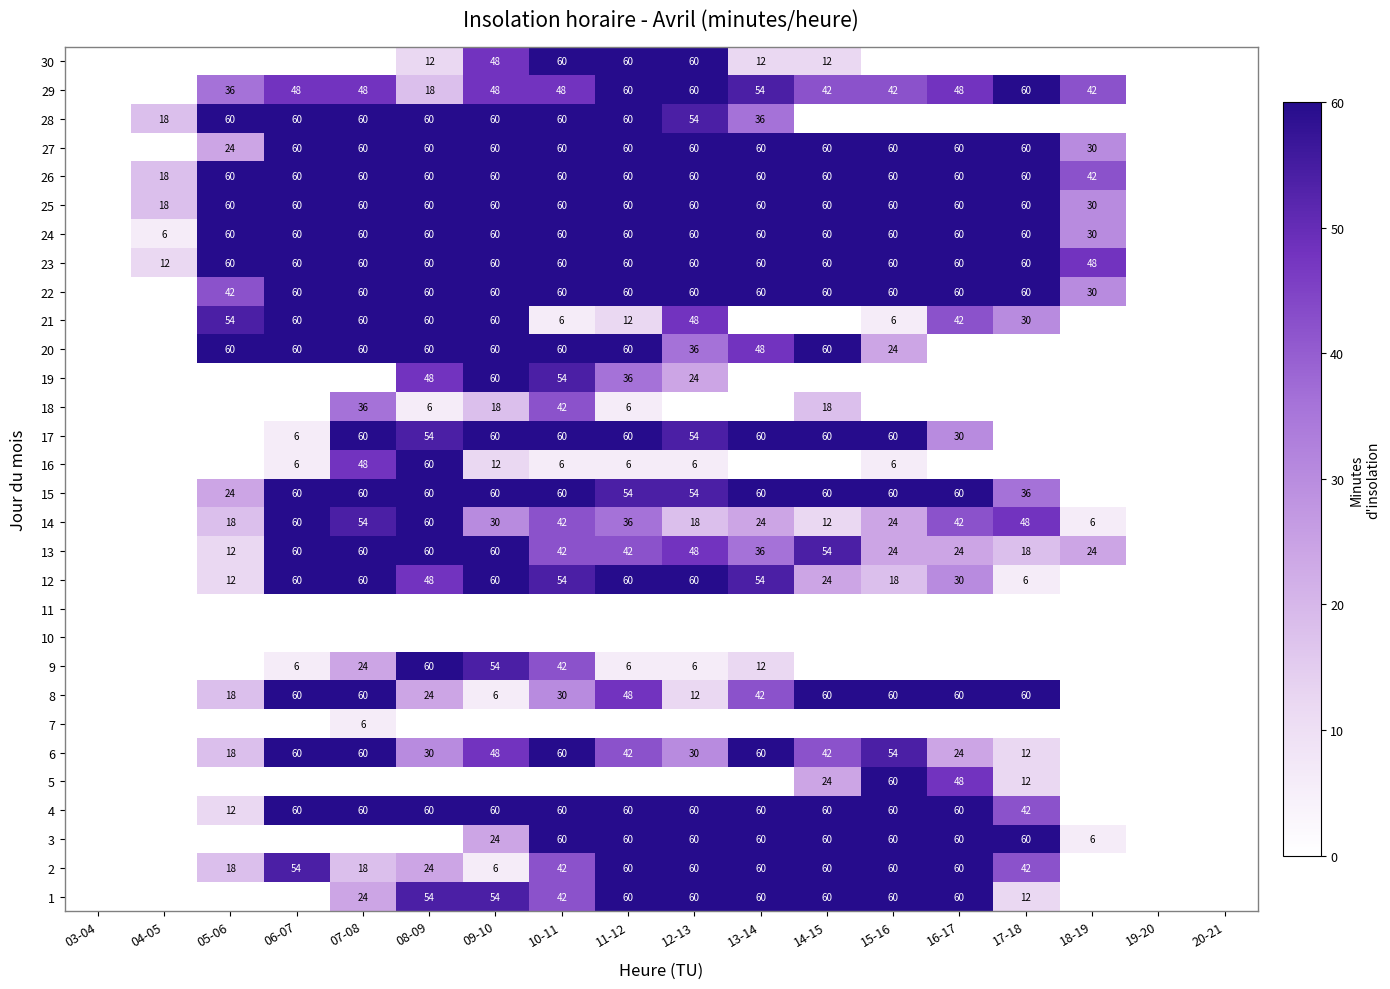

What is the total value across all series at 12-13?

1170